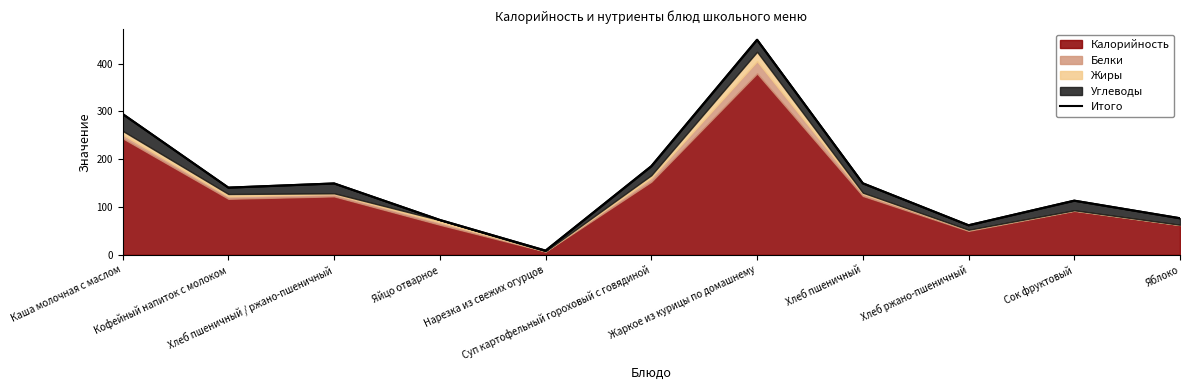

What is the difference between the values at Хлеб пшеничный / ржано-пшеничный and Хлеб пшеничный?

0.3